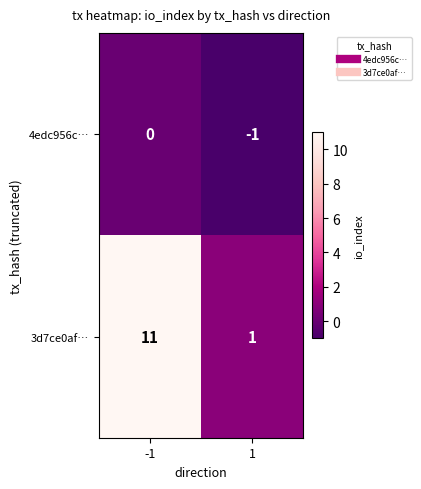

List the labels in order of 3d7ce0af… value, smallest first.

1, -1